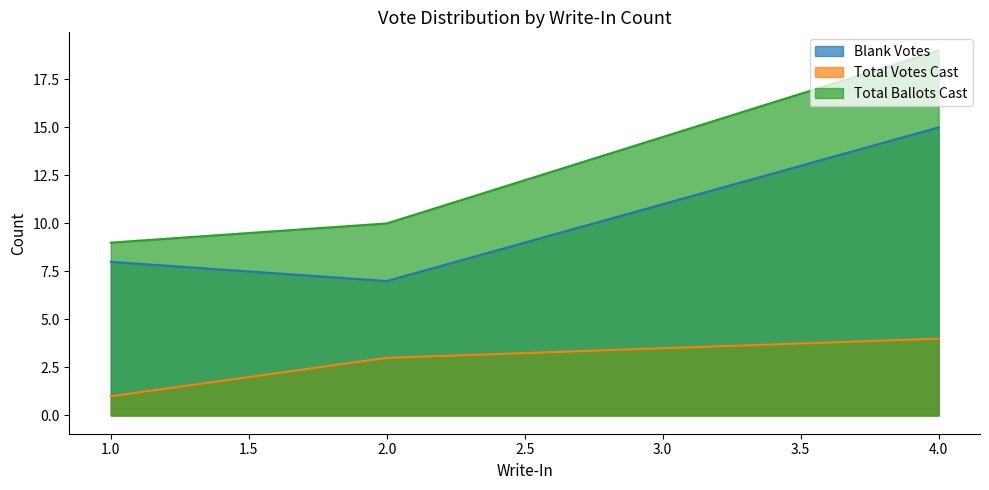

Where does the Blank Votes series first go above 8?

4